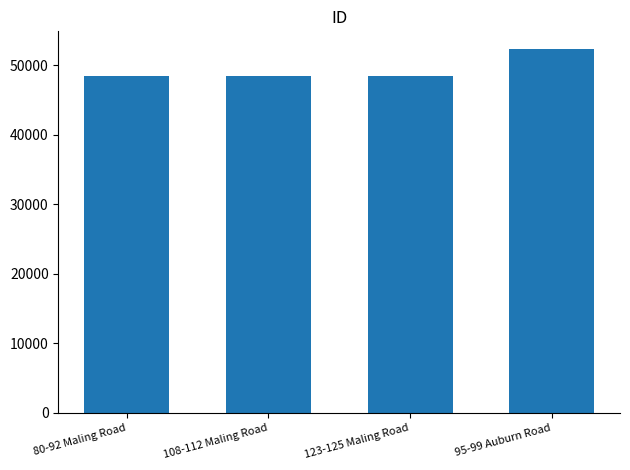

What is the maximum value shown in the chart?

52277